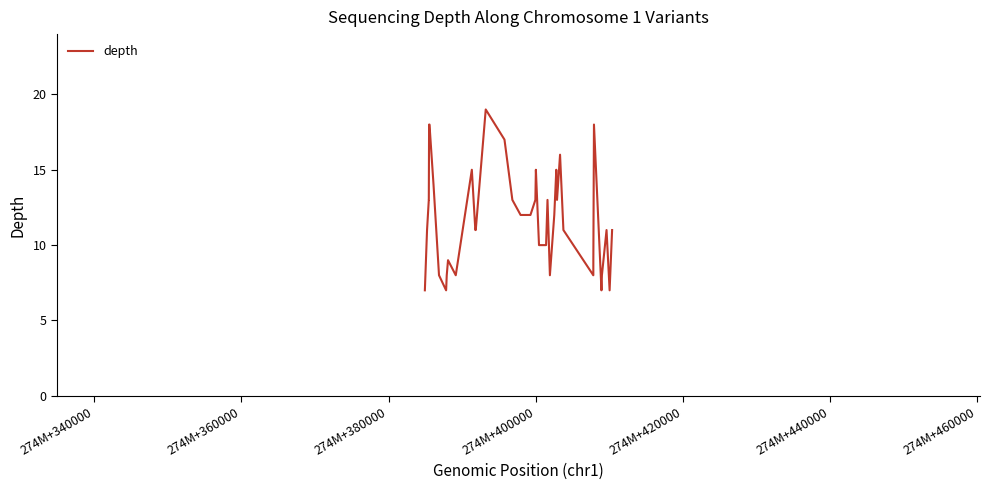

What is the smallest value displayed?

7